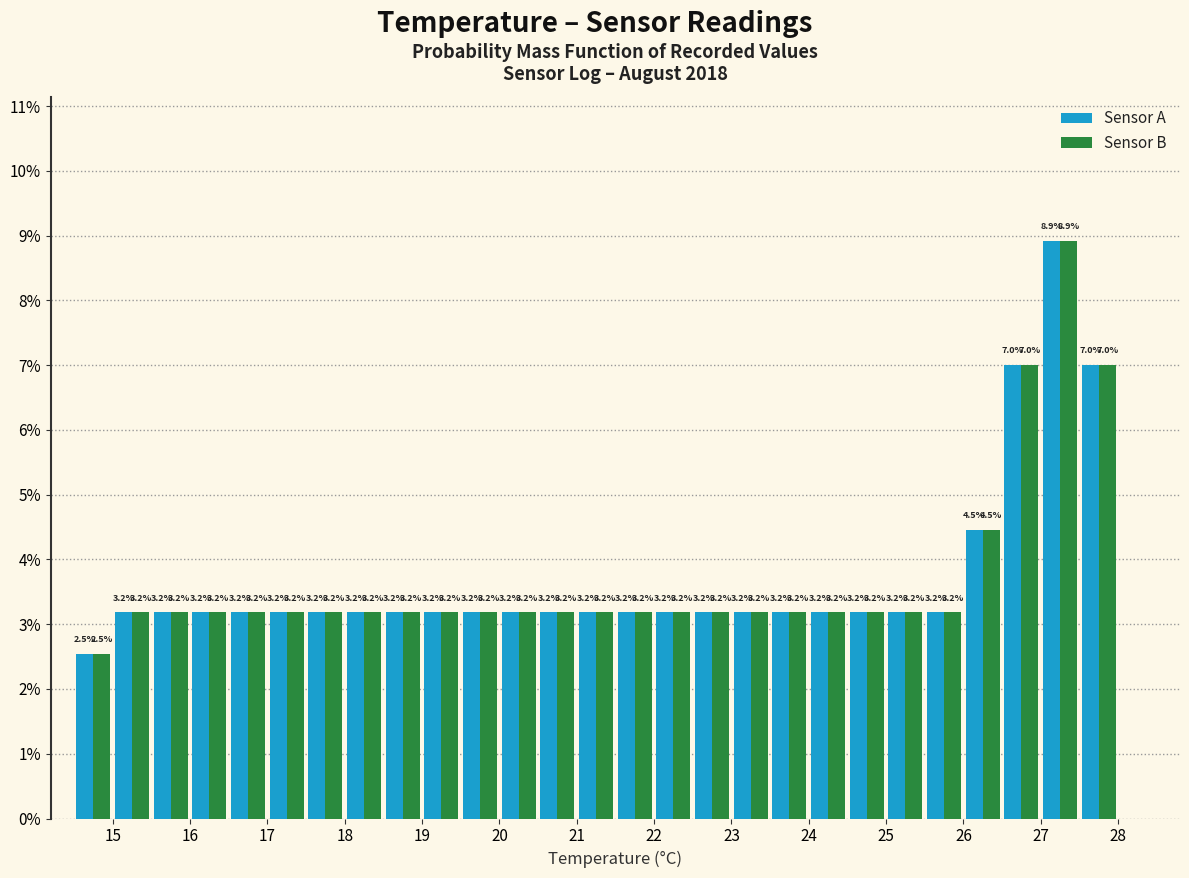

In the Sensor B series, which range on the x-axis has the tallest bar?

27.0 to 27.5